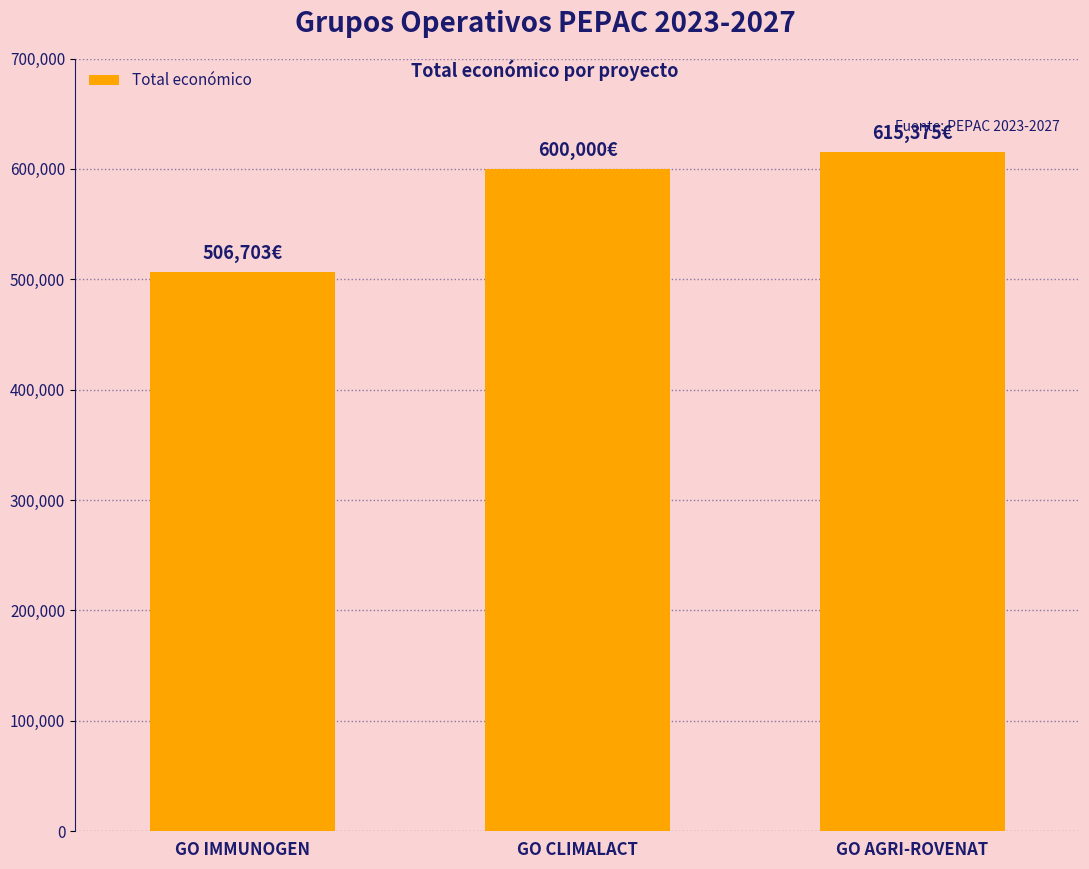

At which category does the chart reach its peak across all series?

GO AGRI-ROVENAT